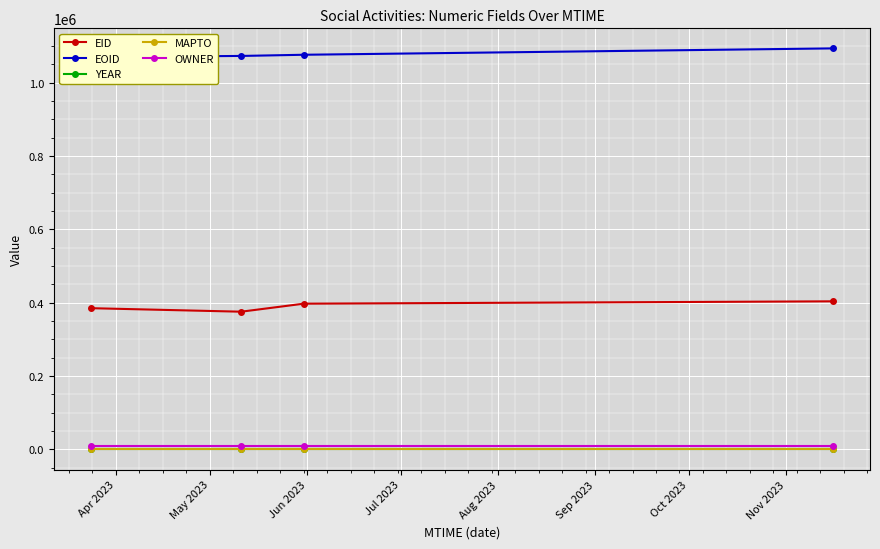

True or false: YEAR and OWNER intersect in this chart.

False